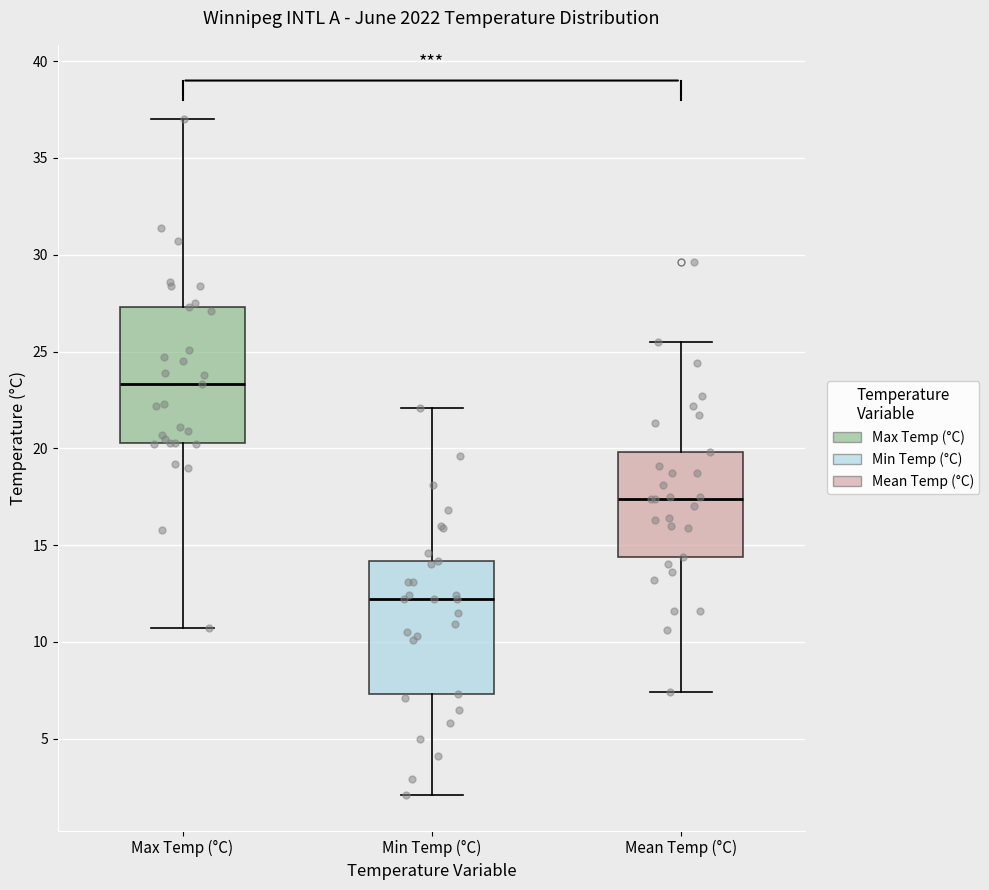

Reading left to right, transcribe this box plot: for each box, give where its median line is, the range the box spans, and where its two whiskers end, as read against the y-axis. The values are not printed on the chart, so give them approximately, as read against the axis.

Max Temp (°C): median 23.5, box 20.5 to 27.5, whiskers 10.5 to 37.0
Min Temp (°C): median 12.0, box 7.5 to 14.0, whiskers 2.0 to 22.0
Mean Temp (°C): median 17.5, box 14.5 to 20.0, whiskers 7.5 to 25.5